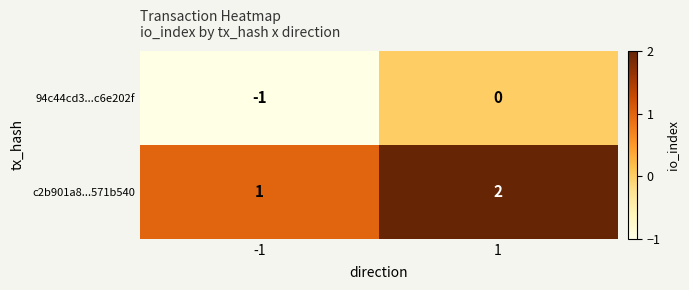

How many values in 94c44cd3...c6e202f are below zero?

1